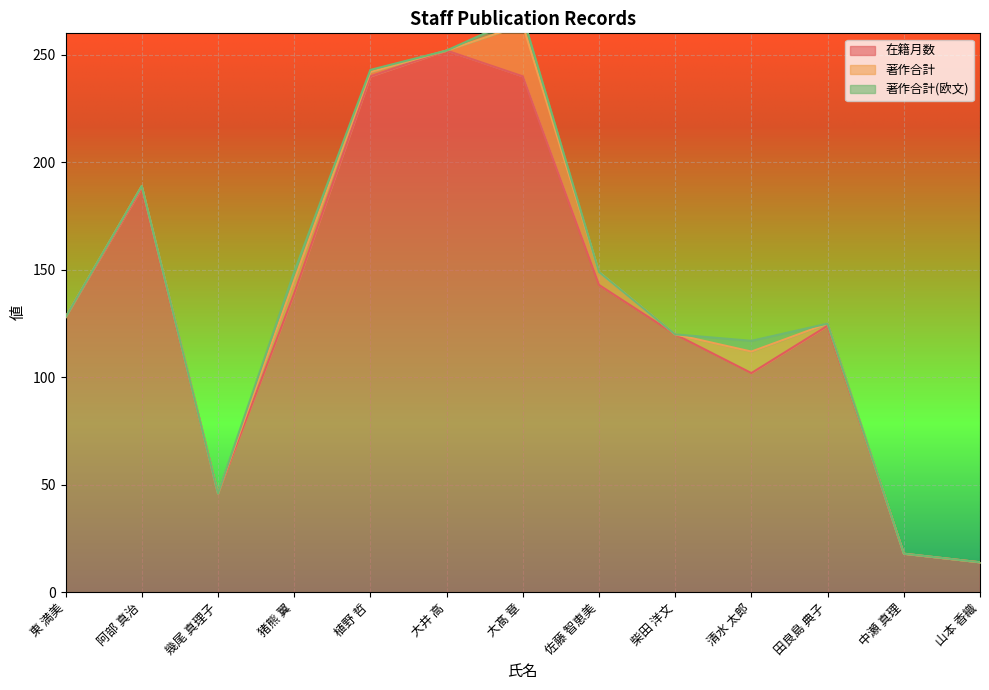

Reading left to right, what are all the values shown in this chart?

在籍月数: 128	188	46	139	240	252	240	143	120	102	124	18	14
著作合計: 0	1	0	6	2	0	24	6	0	10	1	0	0
著作合計(欧文): 0	0	0	4	1	0	4	0	0	5	0	0	0